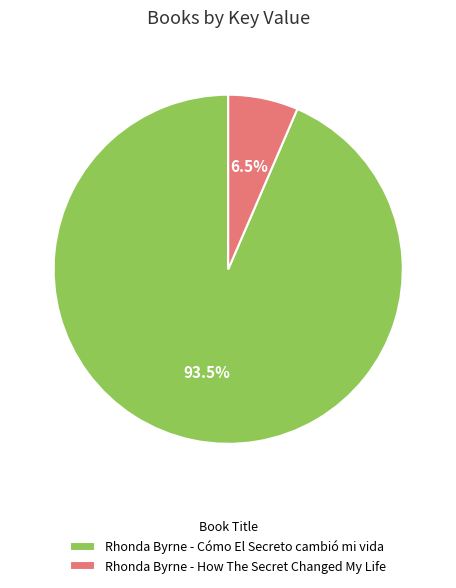

Which slice is the largest?

Rhonda Byrne - Cómo El Secreto cambió mi vida